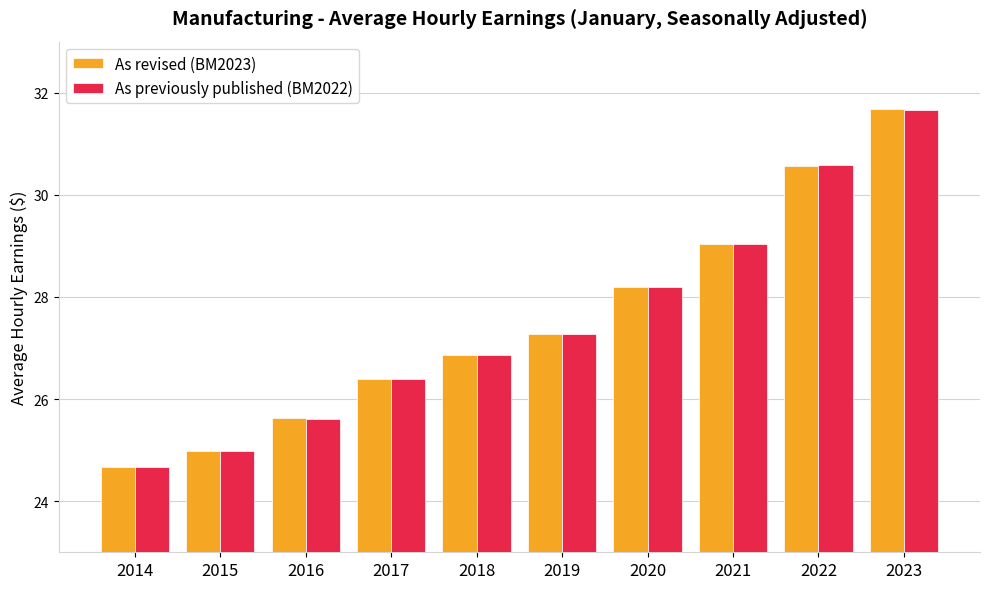

List the labels in order of As revised (BM2023) value, smallest first.

2014, 2015, 2016, 2017, 2018, 2019, 2020, 2021, 2022, 2023